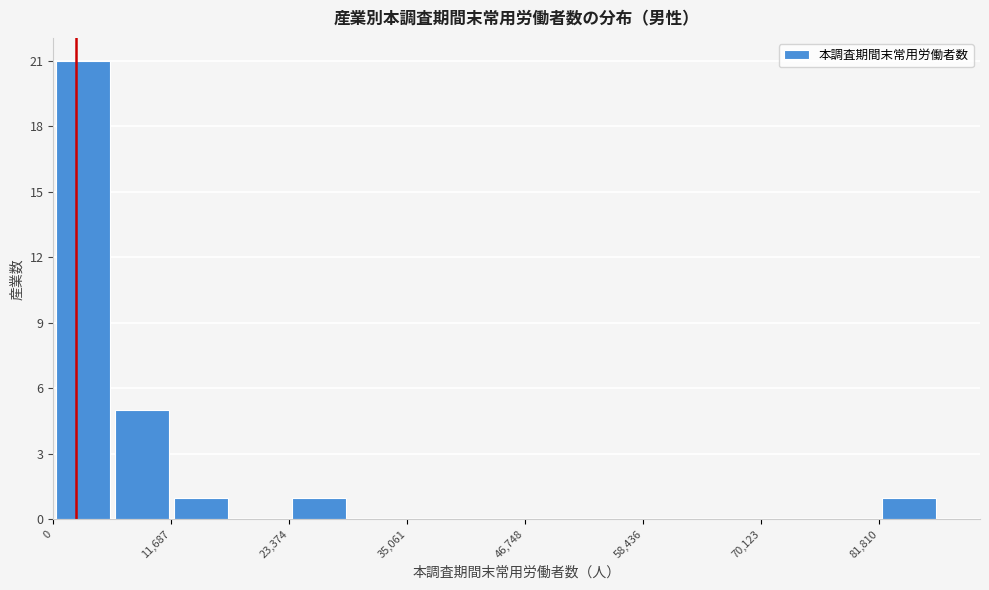

Read against the x-axis, roughly where is the centre of the tallest bar?

2000